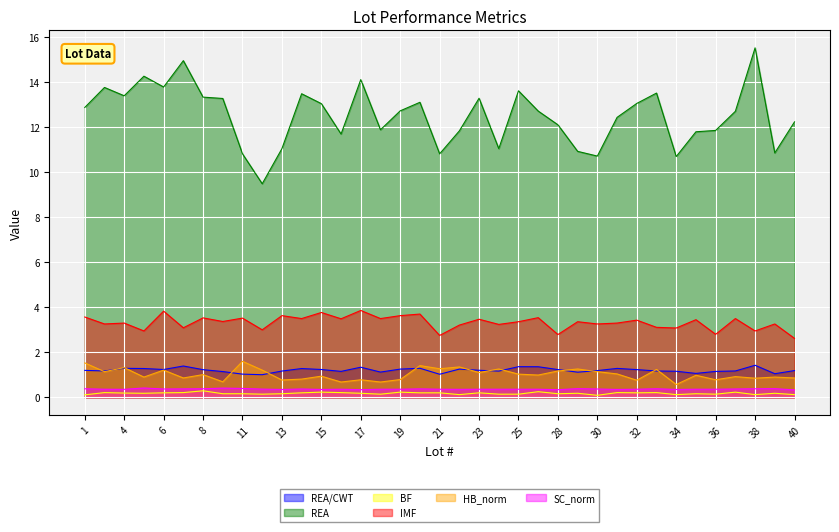

Reading left to right, extract all data points from this chart.

REA/CWT: 1.2	1.2	1.3	1.3	1.2	1.4	1.2	1.1	1.0	1.0	1.2	1.3	1.2	1.2	1.3	1.1	1.3	1.3	1.0	1.3	1.2	1.2	1.4	1.4	1.2	1.1	1.2	1.3	1.2	1.2	1.2	1.1	1.2	1.2	1.4	1.0	1.2
REA: 12.9	13.8	13.4	14.3	13.8	15.0	13.3	13.3	10.8	9.5	11.1	13.5	13.1	11.7	14.1	11.9	12.7	13.1	10.8	11.8	13.3	11.1	13.6	12.7	12.1	10.9	10.7	12.4	13.1	13.5	10.7	11.8	11.9	12.7	15.5	10.9	12.2
BF: 0.1	0.2	0.2	0.2	0.2	0.2	0.3	0.2	0.2	0.1	0.2	0.2	0.2	0.2	0.2	0.1	0.2	0.2	0.2	0.1	0.2	0.1	0.1	0.2	0.2	0.2	0.1	0.2	0.2	0.2	0.1	0.2	0.1	0.2	0.1	0.2	0.1
IMF: 3.6	3.3	3.3	3.0	3.8	3.1	3.5	3.4	3.5	3.0	3.6	3.5	3.8	3.5	3.9	3.5	3.6	3.7	2.8	3.2	3.5	3.2	3.4	3.5	2.8	3.4	3.3	3.3	3.4	3.1	3.1	3.5	2.8	3.5	3.0	3.3	2.6
HB_norm: 1.5	1.1	1.3	0.9	1.2	0.9	1.0	0.7	1.6	1.2	0.8	0.8	0.9	0.7	0.8	0.7	0.8	1.4	1.3	1.4	1.1	1.3	1.0	1.0	1.2	1.3	1.1	1.0	0.8	1.2	0.6	1.0	0.8	0.9	0.8	0.9	0.9
SC_norm: 0.4	0.4	0.4	0.4	0.4	0.4	0.4	0.4	0.4	0.4	0.3	0.4	0.3	0.4	0.3	0.4	0.4	0.4	0.4	0.4	0.4	0.4	0.4	0.4	0.3	0.4	0.4	0.3	0.4	0.4	0.3	0.4	0.4	0.4	0.4	0.4	0.3